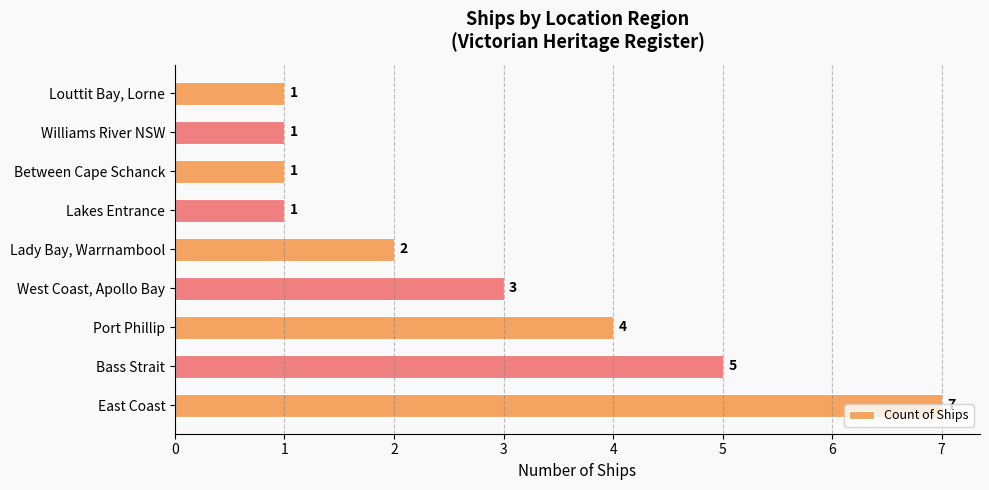

The chart shows a value of 1 at Williams River NSW. True or false?

True